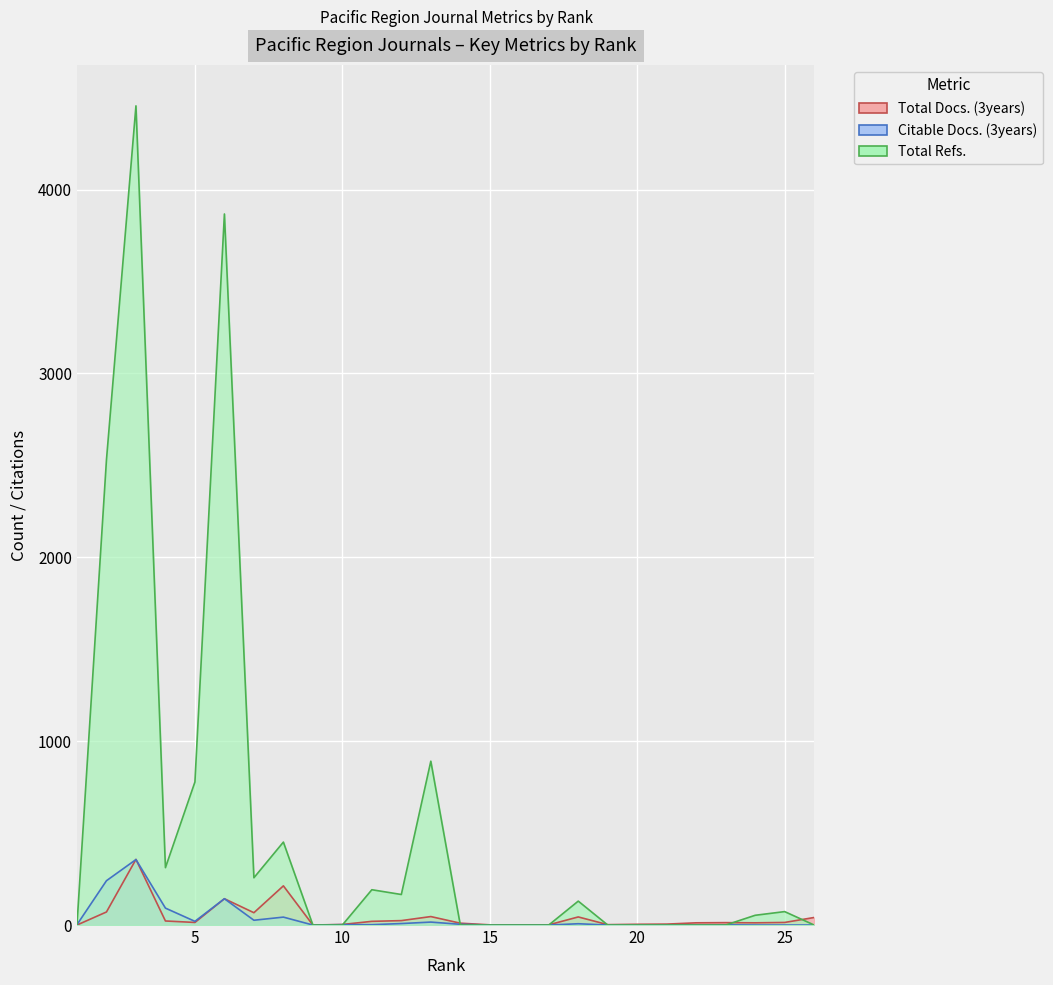

Reading left to right, transcribe all the data shown in this chart.

Total Docs. (3years): 1=0	2=71	3=357	4=22	5=14	6=143	7=67	8=213	9=0	10=3	11=20	12=24	13=46	14=10	15=1	16=1	17=1	18=44	19=2	20=4	21=5	22=12	23=13	24=12	25=14	26=41
Citable Docs. (3years): 1=2	2=241	3=356	4=92	5=20	6=143	7=26	8=43	9=0	10=2	11=2	12=8	13=16	14=4	15=0	16=0	17=0	18=7	19=0	20=0	21=0	22=0	23=1	24=0	25=0	26=0
Total Refs.: 1=1	2=2530	3=4455	4=312	5=778	6=3867	7=257	8=451	9=0	10=0	11=192	12=166	13=891	14=0	15=0	16=0	17=0	18=130	19=0	20=0	21=0	22=0	23=0	24=53	25=73	26=0